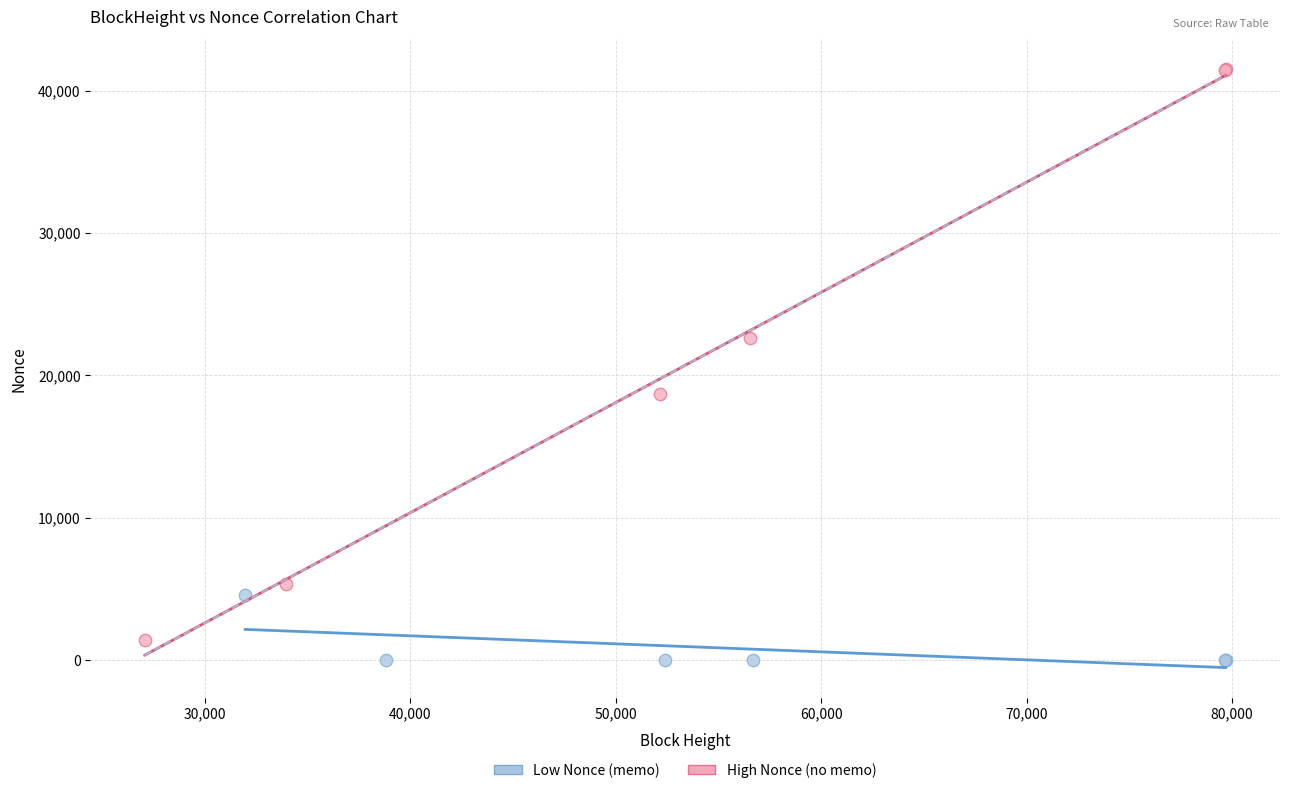

What are all the series names shown in the legend?

Low Nonce (memo), High Nonce (no memo)